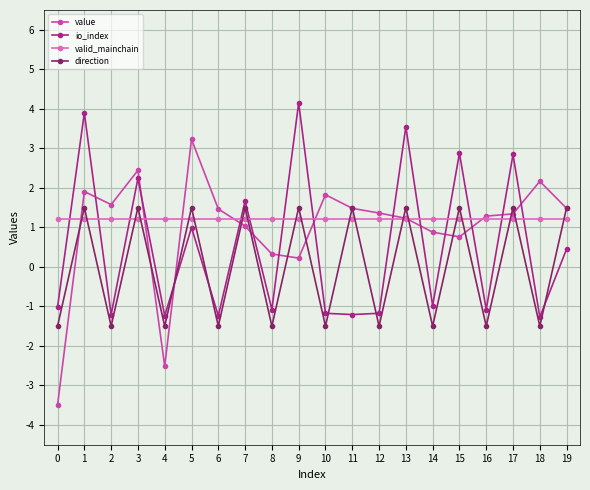

List the series in order of their overall mean, lowest first.

direction, io_index, value, valid_mainchain